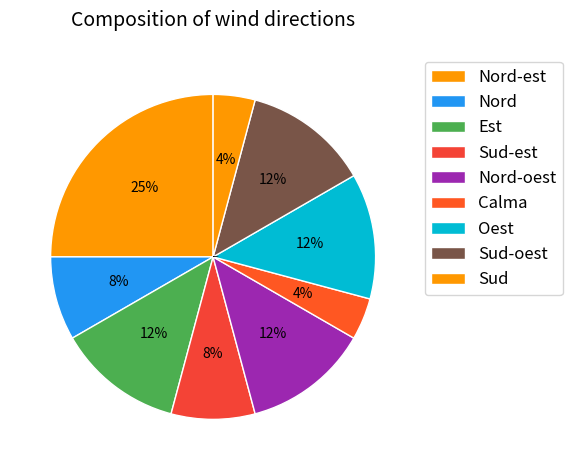

How many slices are in this pie chart?

9